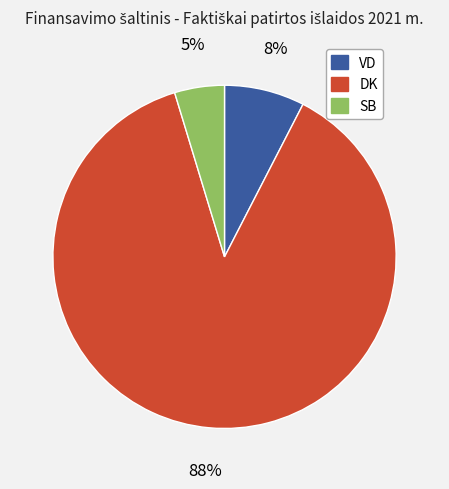

Rank the categories by value from highest to lowest.

DK, VD, SB